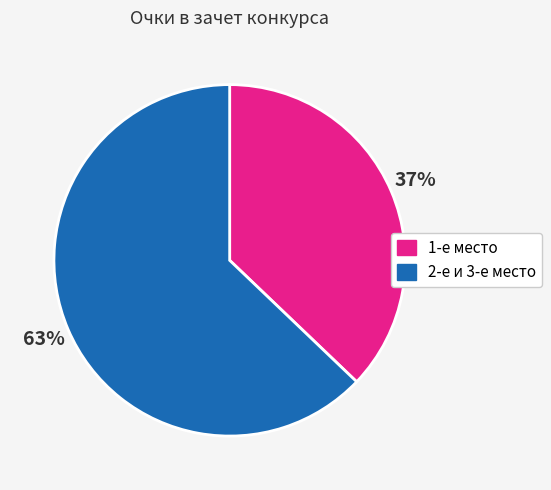

To the nearest percent, what is the average slice percentage?

50%